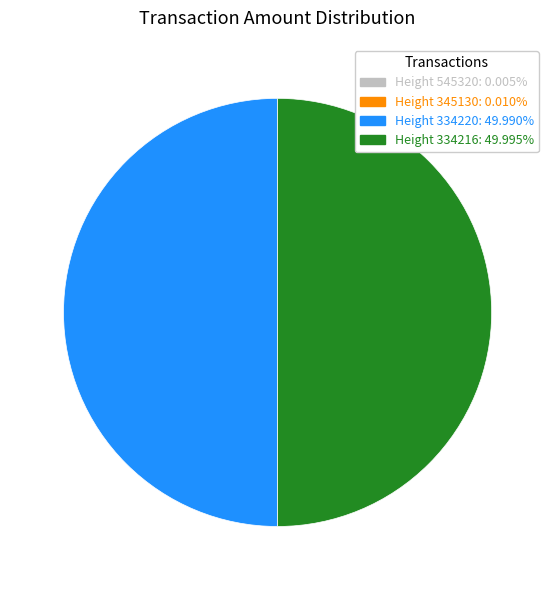

The Height 334216 slice represents 56% of the pie. True or false?

False